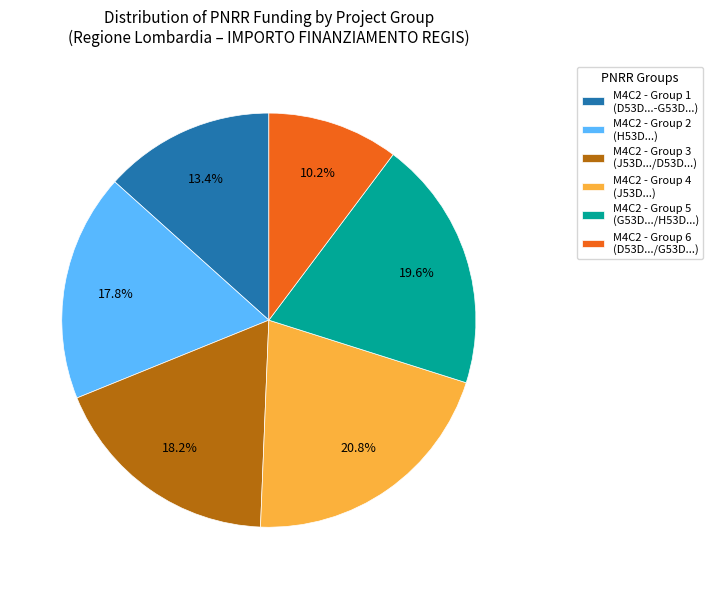

Count the number of slices in the pie.

6